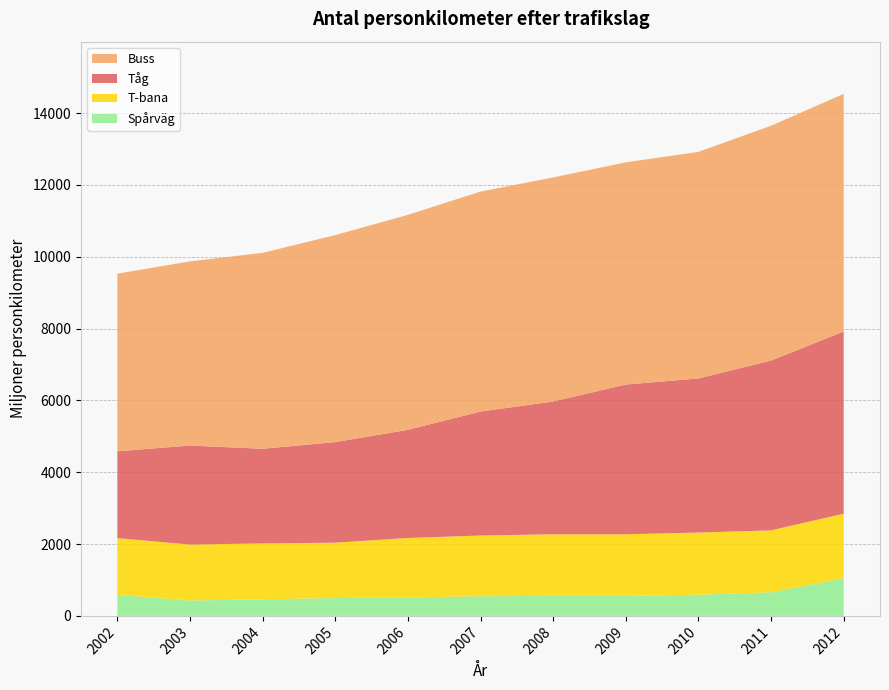

Reading right to left, transcribe all the data shown in this chart.

Buss: 2012=6616	2011=6539	2010=6309	2009=6187	2008=6238	2007=6126	2006=5985	2005=5764	2004=5456	2003=5128	2002=4945
T-bana: 2012=1796	2011=1725	2010=1731	2009=1715	2008=1715	2007=1690	2006=1657	2005=1541	2004=1556	2003=1558	2002=1581
Spårväg: 2012=1050	2011=657	2010=590	2009=558	2008=558	2007=548	2006=513	2005=498	2004=462	2003=429	2002=584
Tåg: 2012=5074	2011=4728	2010=4291	2009=4169	2008=3698	2007=3452	2006=3012	2005=2800	2004=2636	2003=2757	2002=2419